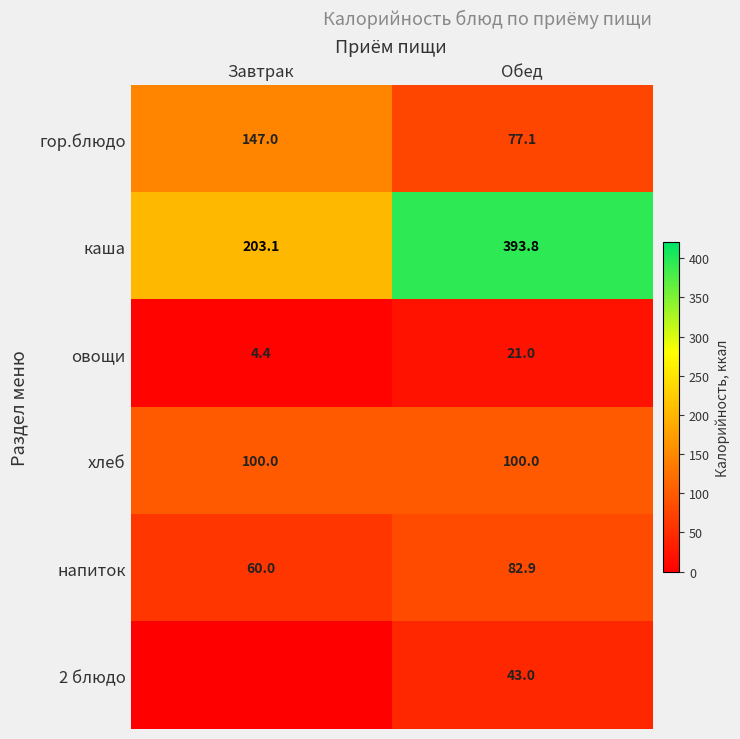

What is the greatest value displayed?

393.8